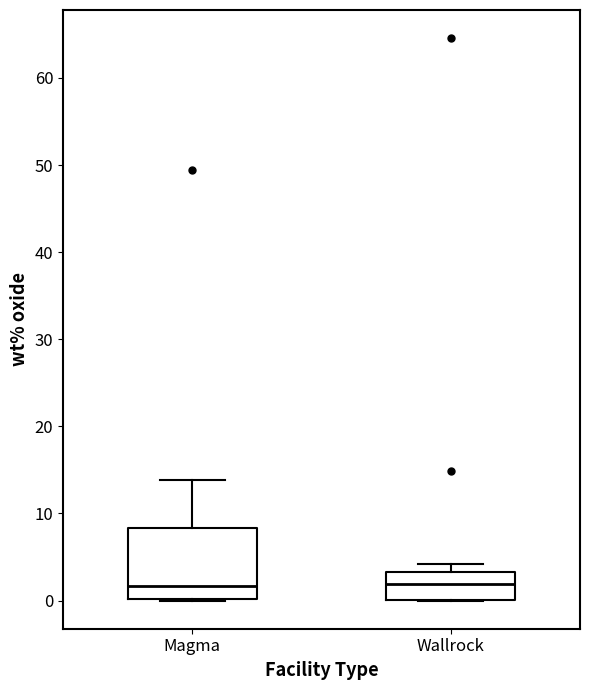

Reading left to right, read every box against the y-axis: the position of its median line, the range the box covers, and the ends of its whiskers. The values are not printed on the chart, so give them approximately, as read against the axis.

Magma: median 2, box 0 to 8, whiskers 0 to 14
Wallrock: median 2, box 0 to 3, whiskers 0 to 4